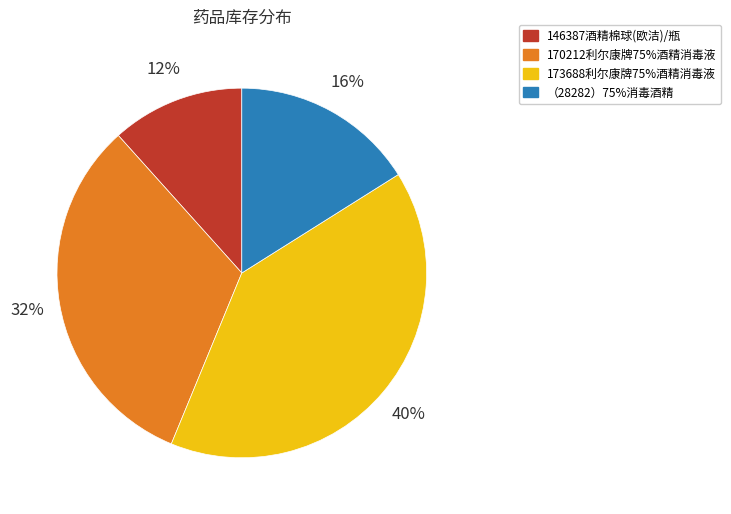

What is the largest slice in the pie chart?

173688利尔康牌75%酒精消毒液